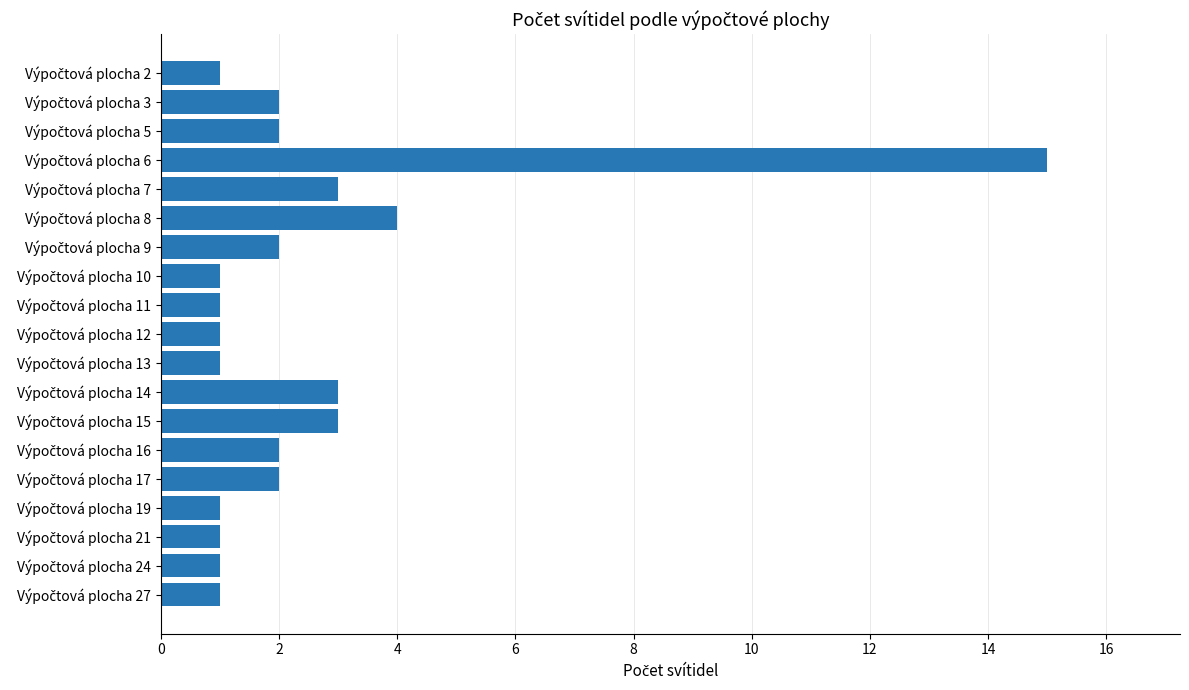

What is the sum of all values?

47